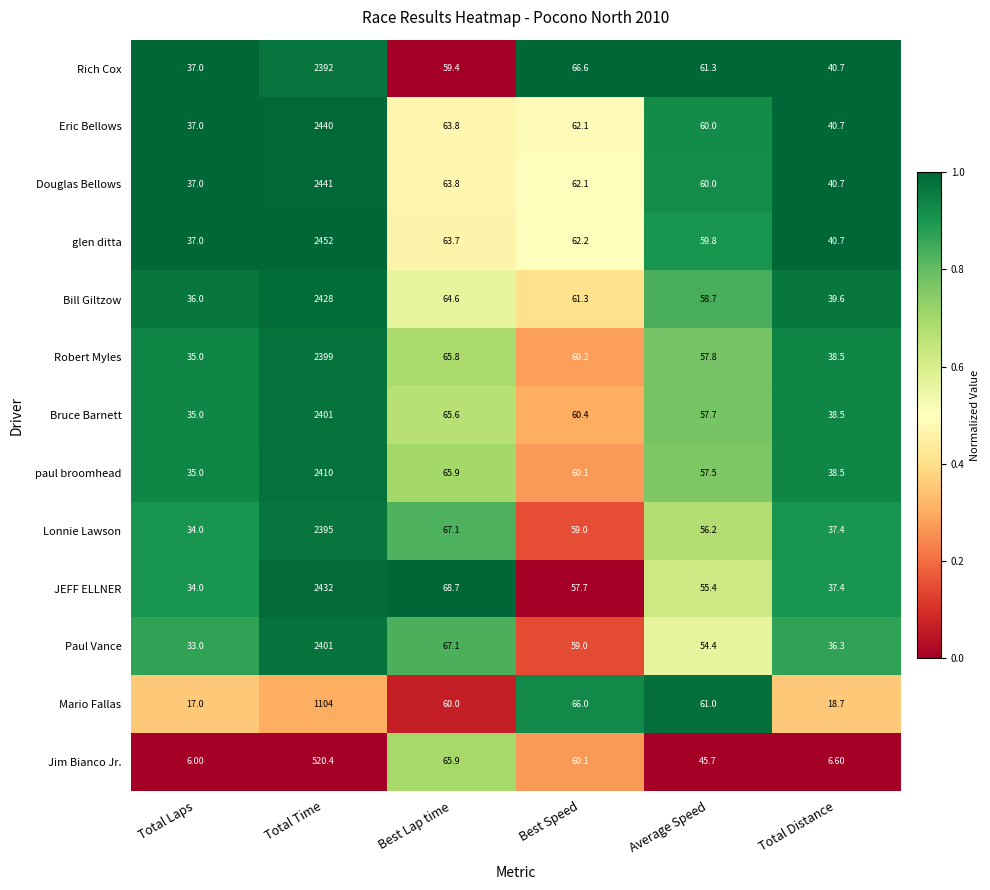

Which label corresponds to the smallest value in the chart?

Total Laps